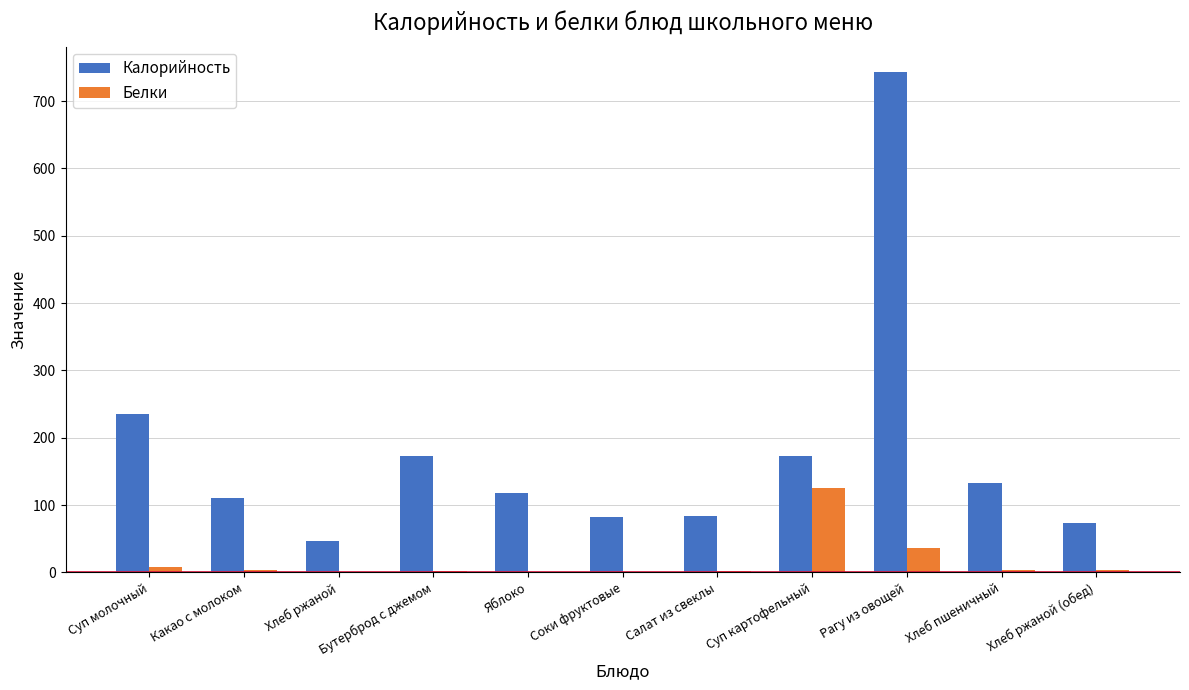

True or false: Калорийность has a value of 110 at Какао с молоком.

True